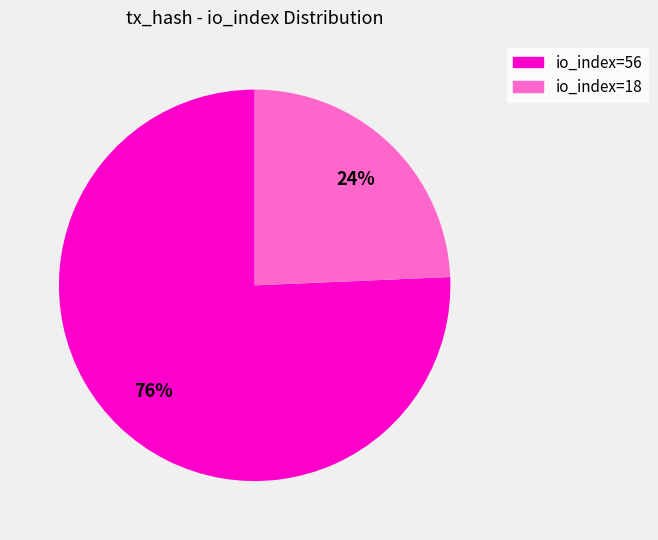

What is the ratio of the value at io_index=18 to the value at io_index=56?

0.3